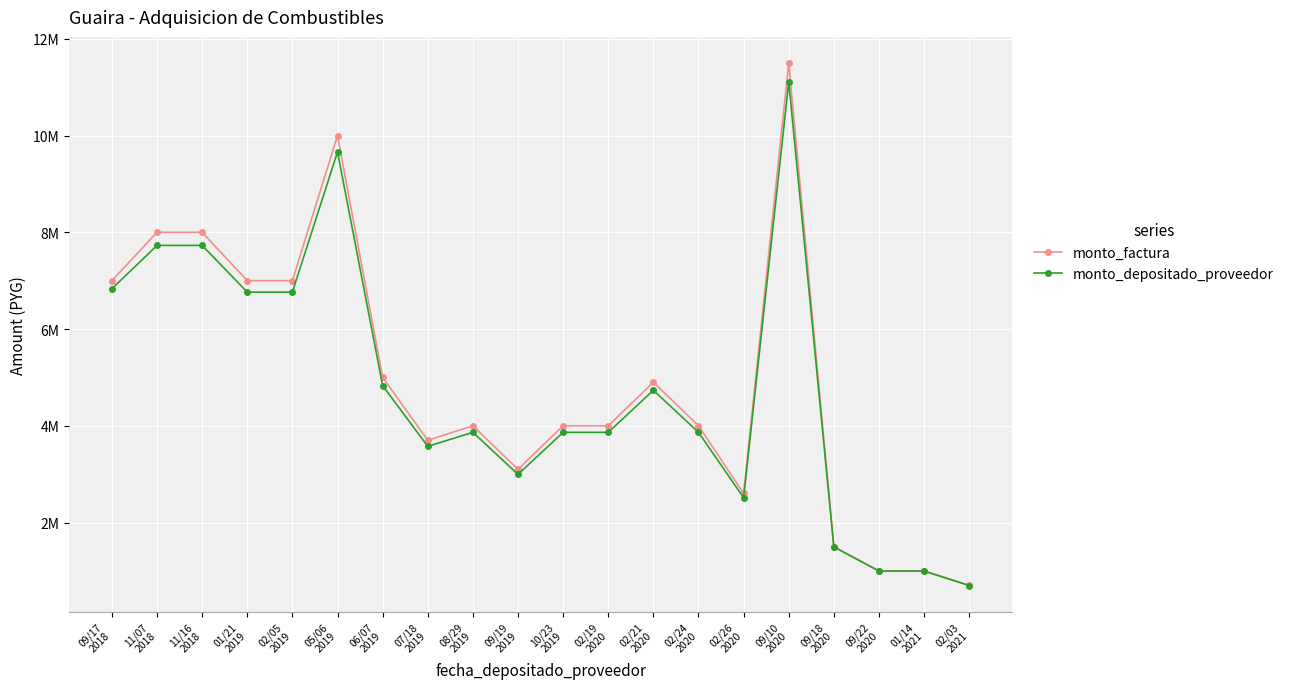

List the labels in order of monto_factura value, largest first.

09/10
2020, 05/06
2019, 11/07
2018, 11/16
2018, 09/17
2018, 01/21
2019, 02/05
2019, 06/07
2019, 02/21
2020, 08/29
2019, 10/23
2019, 02/19
2020, 02/24
2020, 07/18
2019, 09/19
2019, 02/26
2020, 09/18
2020, 09/22
2020, 01/14
2021, 02/03
2021